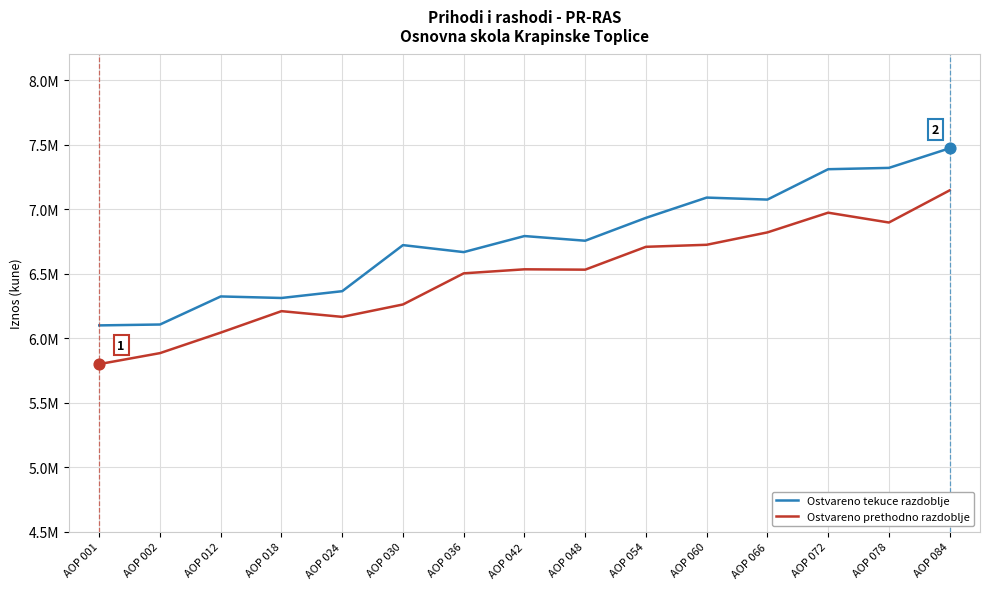

At which category is the sum across all series the highest?

AOP 084